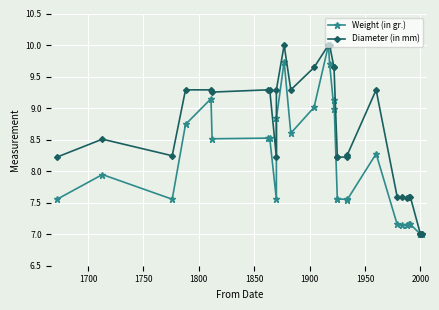

Reading right to left, transcribe all the data shown in this chart.

Weight (in gr.): 7.0	7.0	7.0	7.2	7.2	7.2	7.1	7.2	8.3	7.5	7.6	7.6	7.6	9.1	9.0	9.7	10.0	9.0	8.6	9.7	8.8	7.6	8.5	8.5	8.5	9.1	8.7	7.6	7.9	7.6
Diameter (in mm): 7.0	7.0	7.0	7.6	7.6	7.6	7.6	7.6	9.3	8.3	8.2	8.2	8.2	9.6	9.6	10.0	10.0	9.6	9.3	10.0	9.3	8.2	9.3	9.3	9.3	9.3	9.3	8.2	8.5	8.2